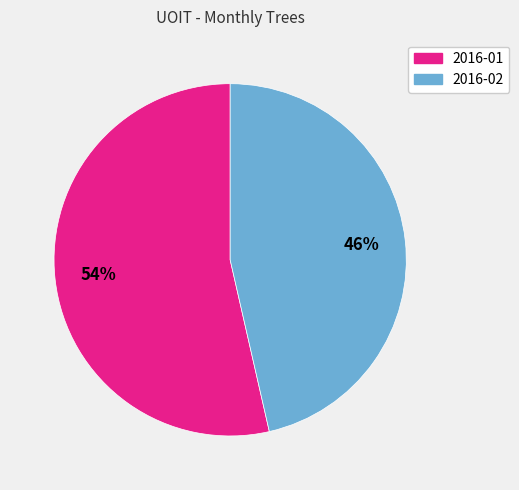

Count the number of slices in the pie.

2